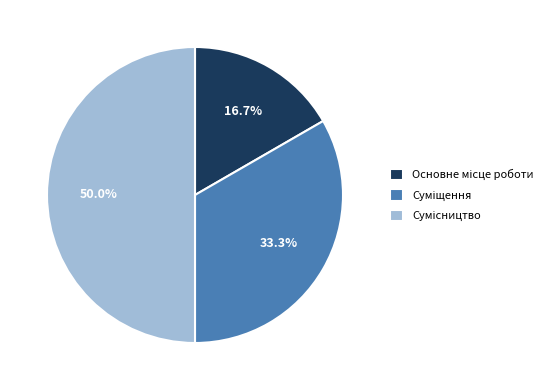

How many segments does this pie chart have?

3